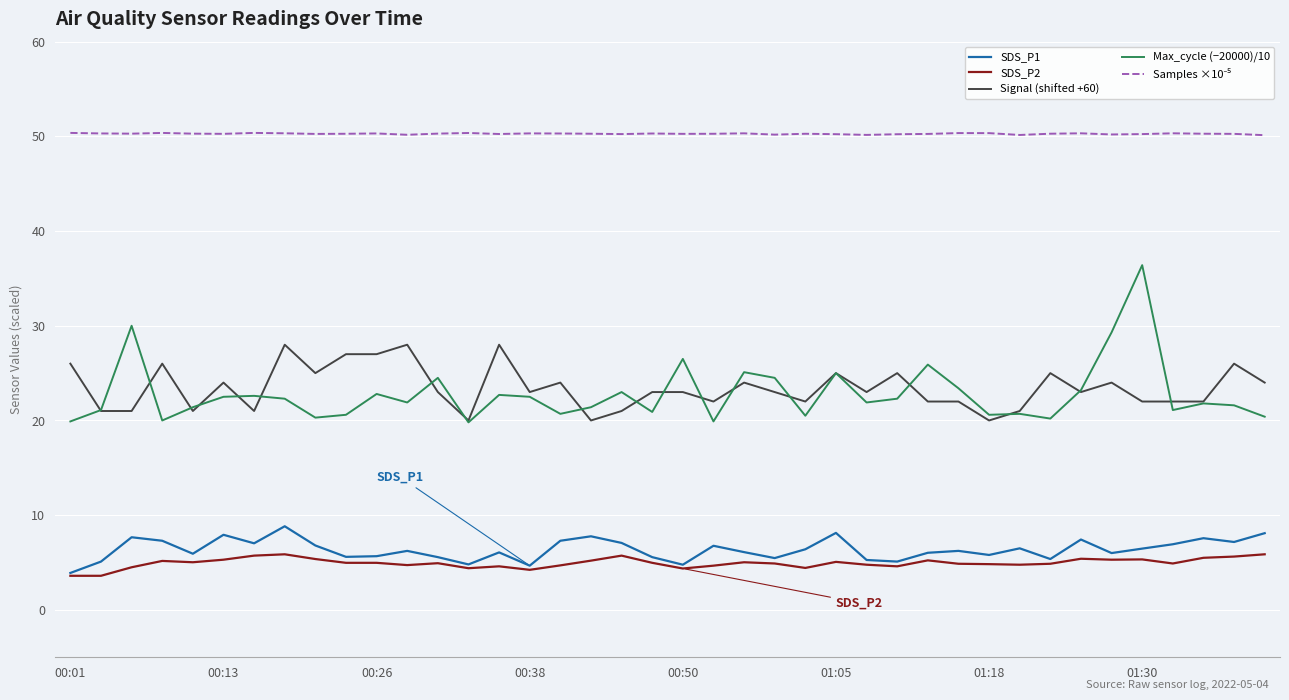

True or false: SDS_P1 has more than 2 points higher than both neighbors.

True